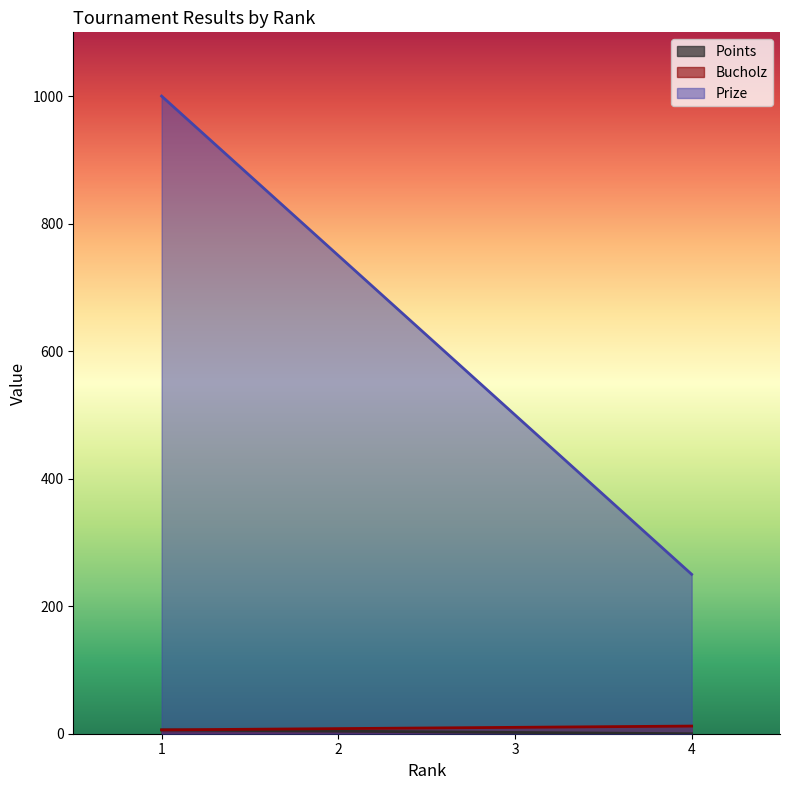

True or false: Prize and Bucholz cross at least once.

False